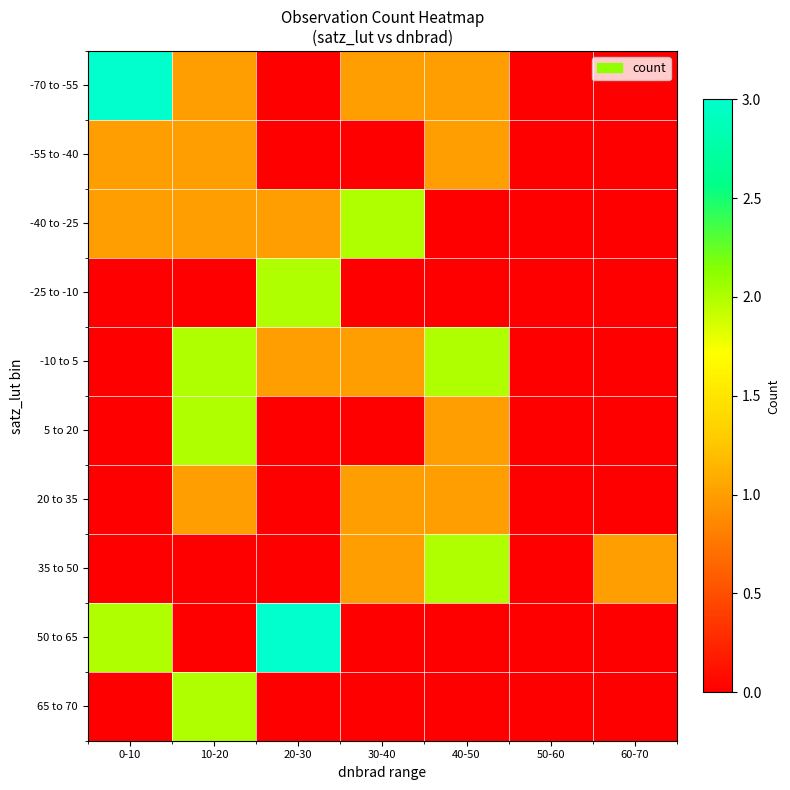

At how many categories does at least one series exceed 0?

6